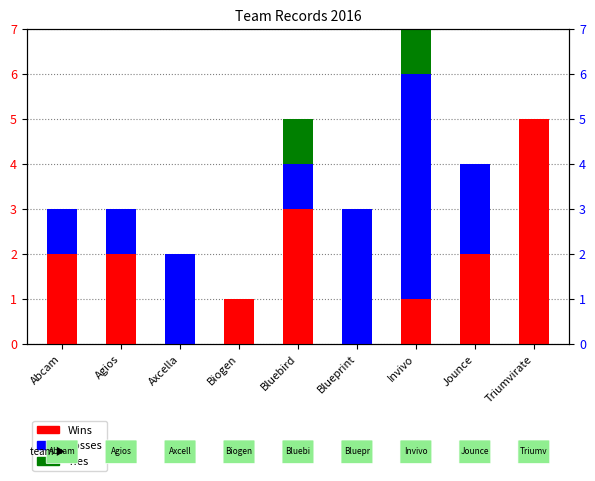

Which series has the largest total across all categories?

Wins